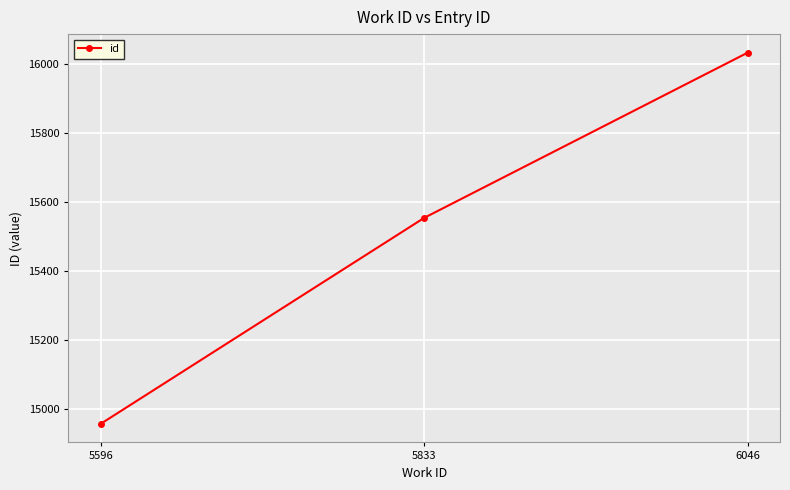

Which category has the highest value across all series?

6046